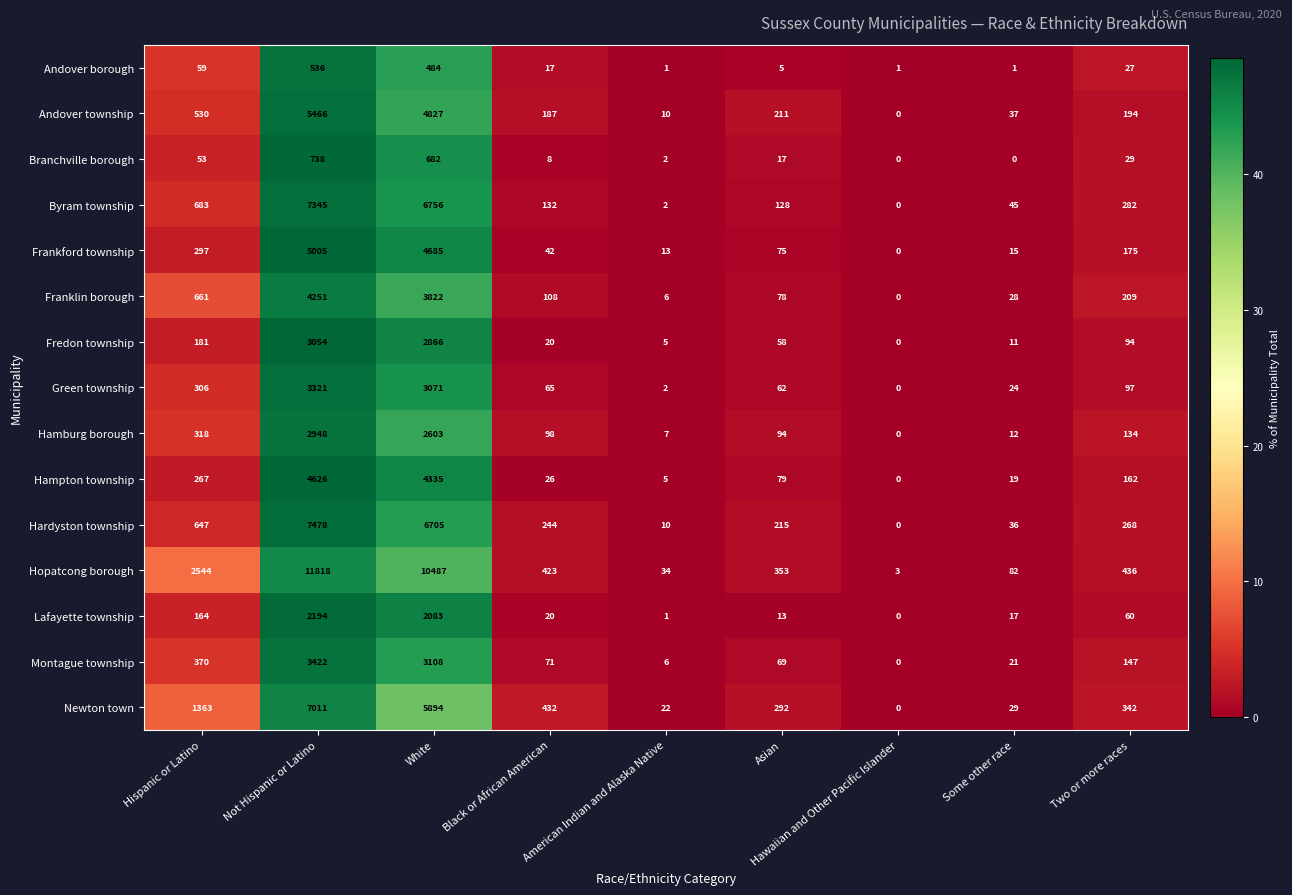

What is the total value across all series at Not Hispanic or Latino?

69213